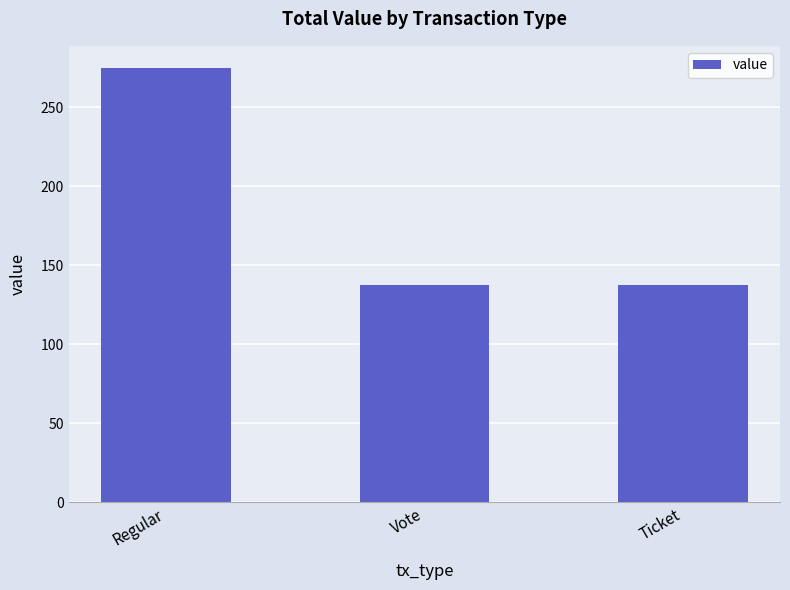

Approximately how many times larger is the value at Vote compared to Ticket?

1.0